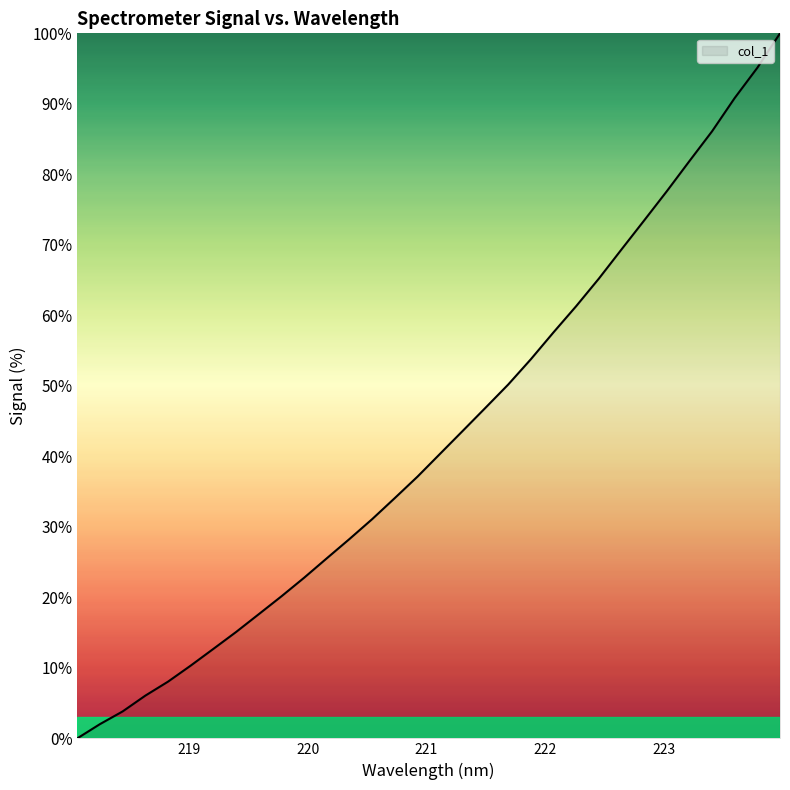

True or false: there are more than 2 points higher than both neighbors.

False